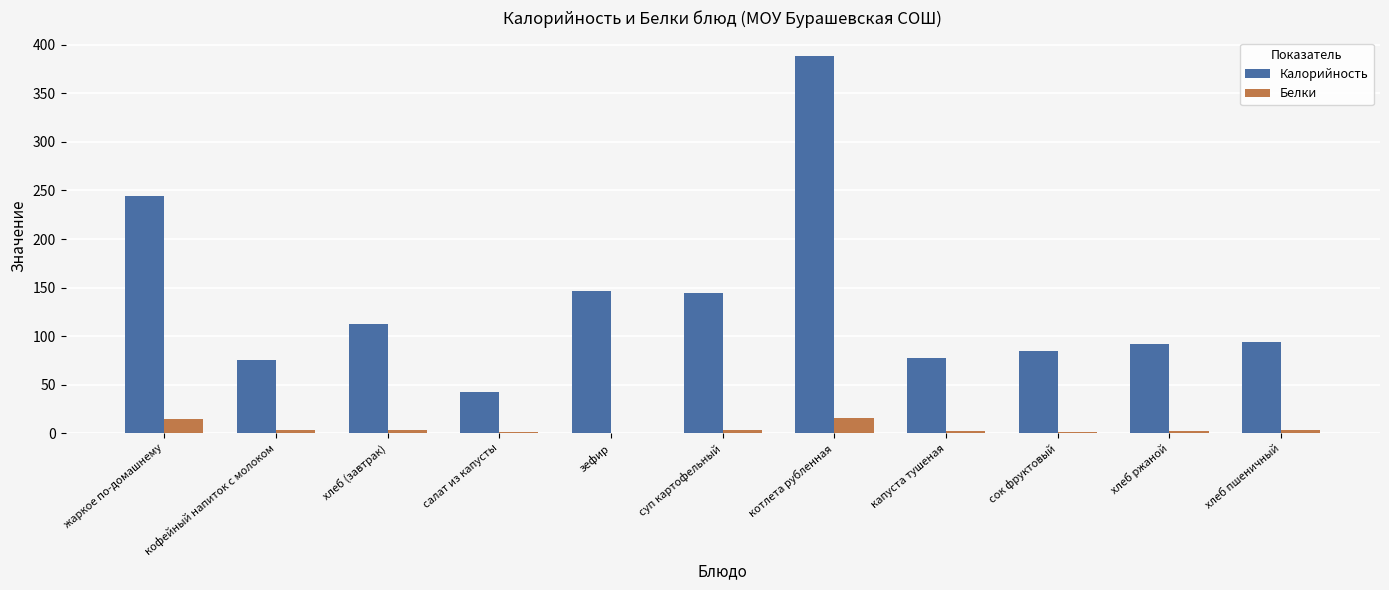

What is the sum of all Калорийность values?

1500.6